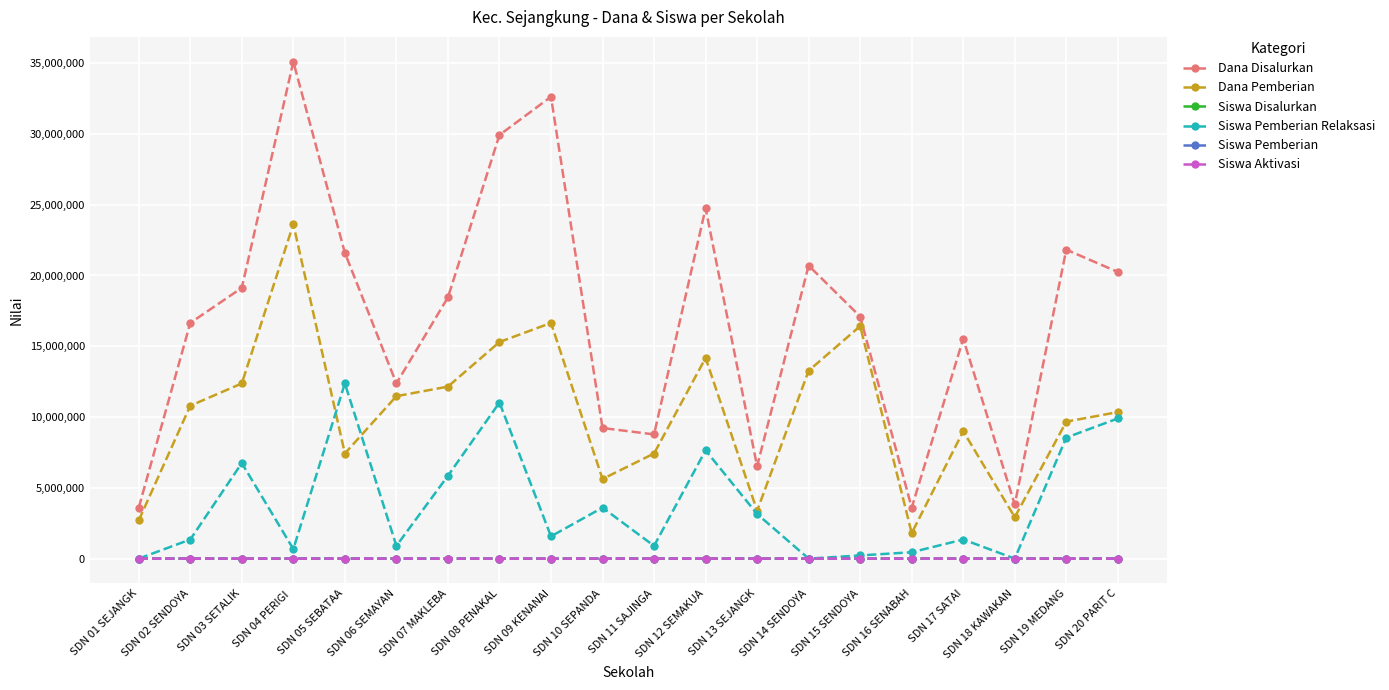

What is the difference between the maximum and minimum values in the Siswa Pemberian series?

54